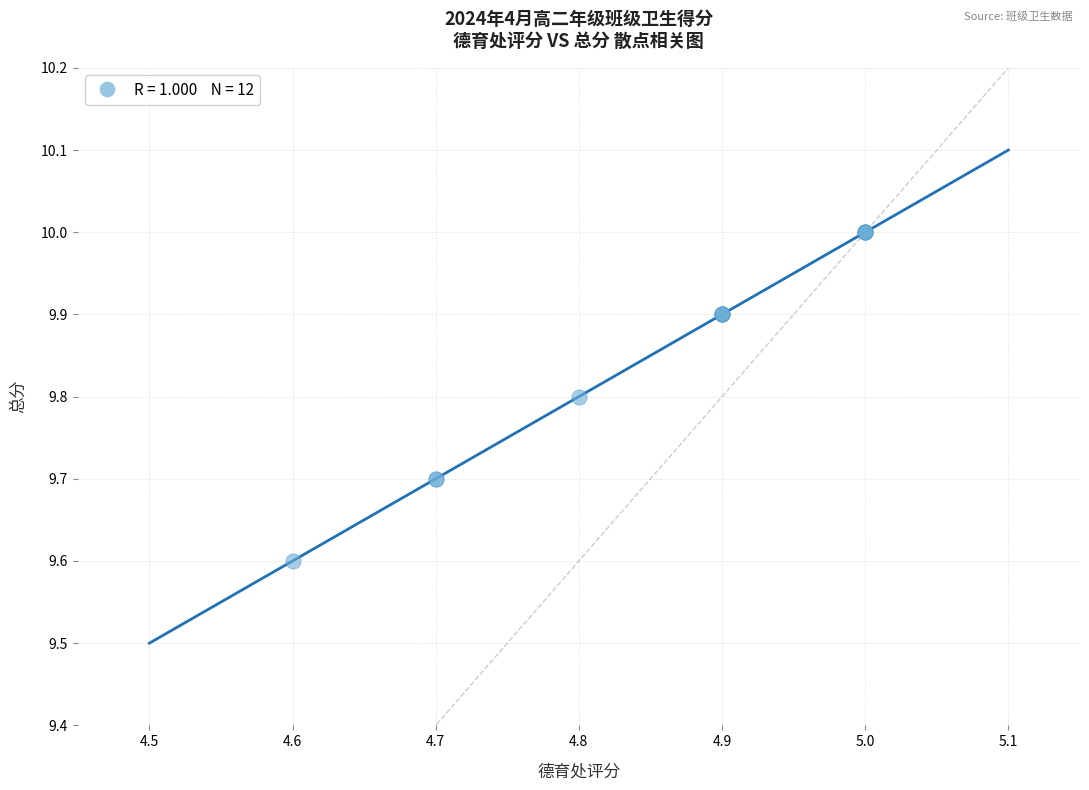

What Y value in the scatter plot is closest to 9?

9.6